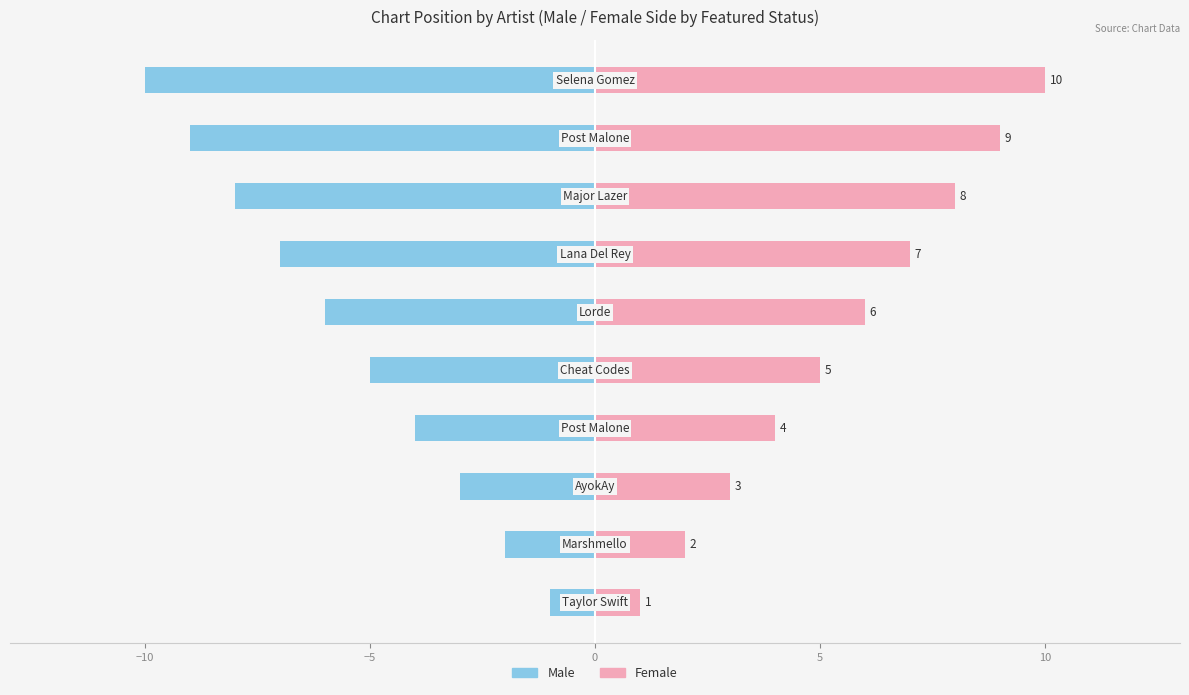

What is the sum of all Male values?

-55